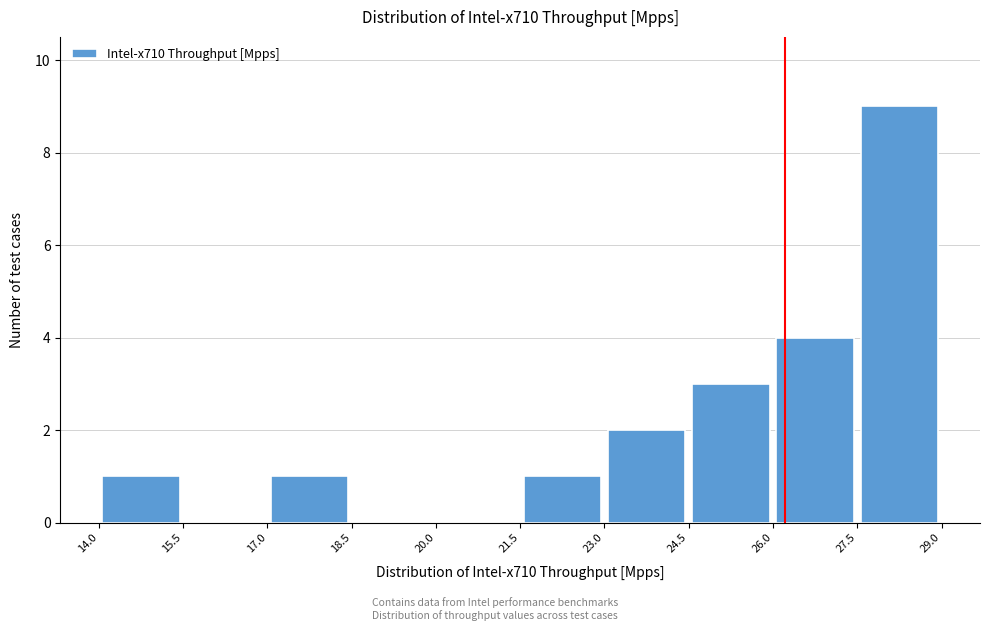

What is the height of the bar covering 26.0 to 27.5 on the x-axis? The values are not printed on the chart, so give them approximately, as read against the axis.

4